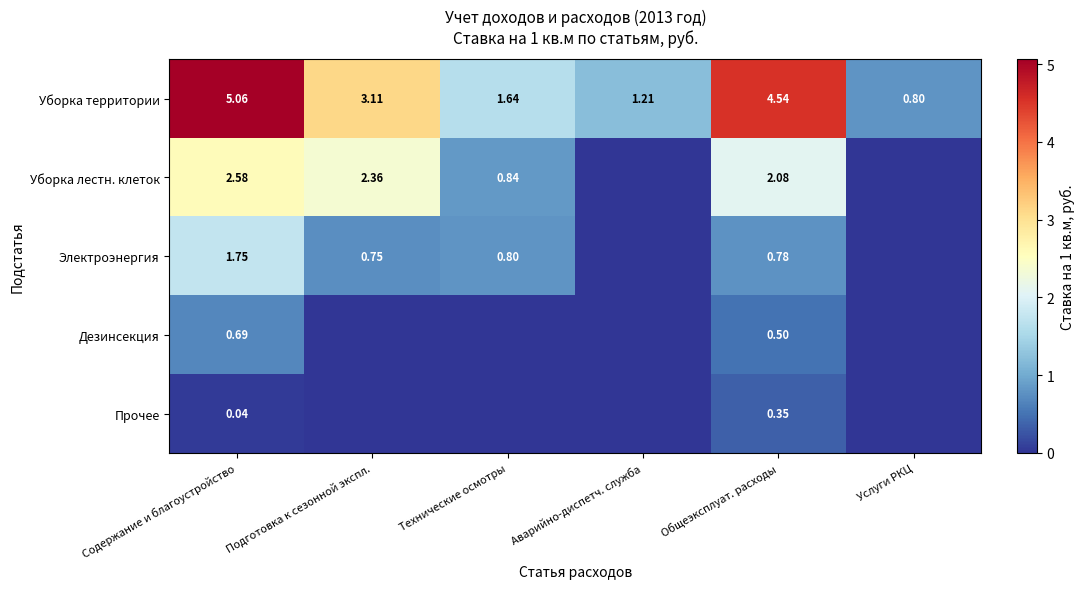

Is the value of Уборка территории at Общеэксплуат. расходы greater than the value of Электроэнергия at Подготовка к сезонной экспл.?

Yes